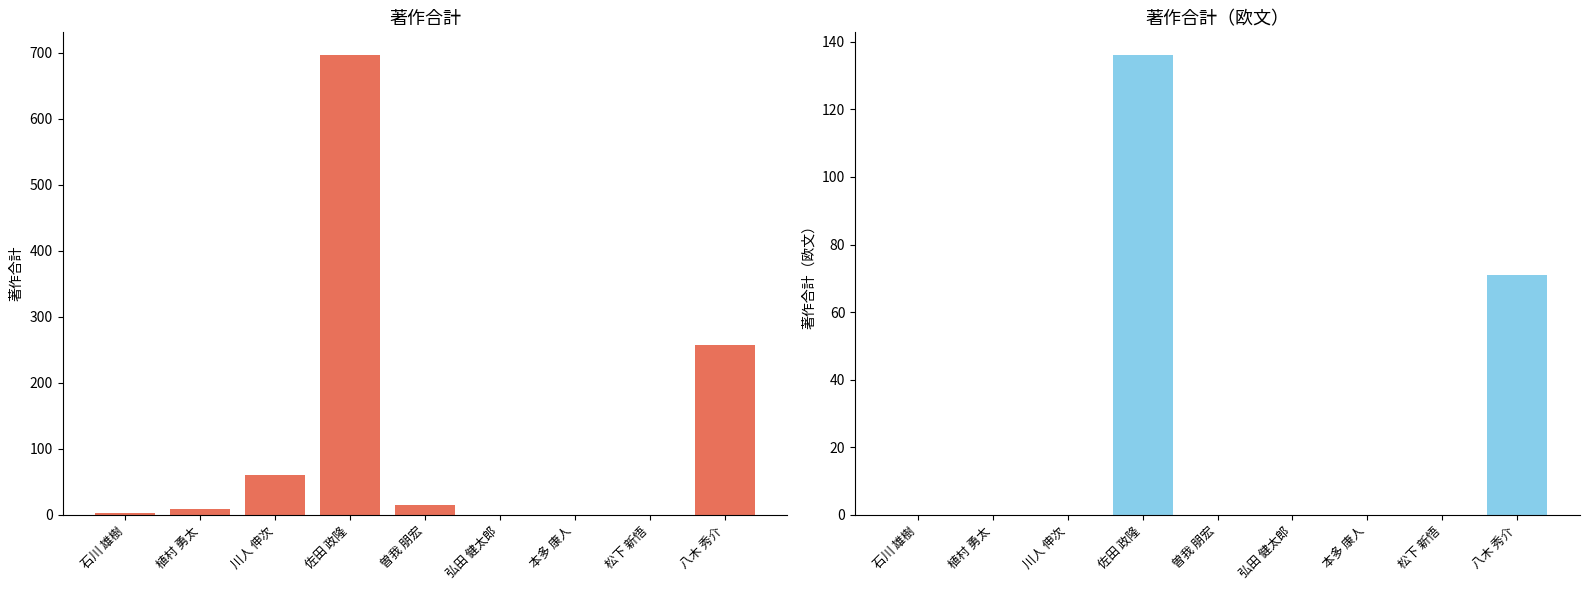

True or false: 著作合計(欧文) has a value of -94 at 弘田 健太郎.

False